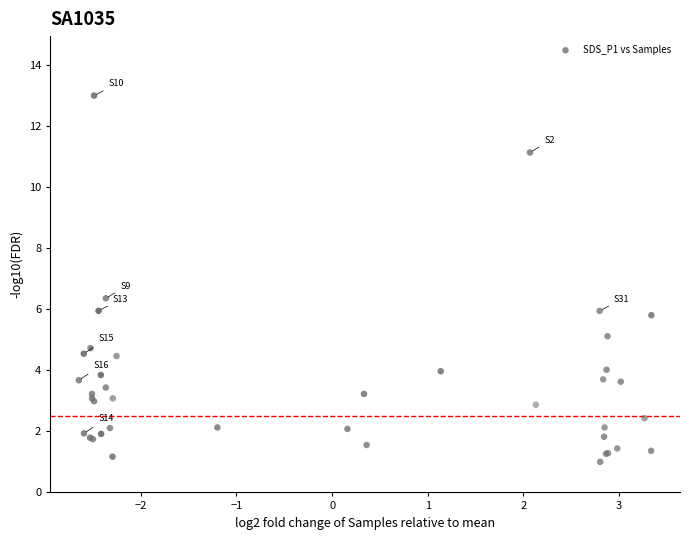

What Y value in the scatter plot is closest to 7?

6.4